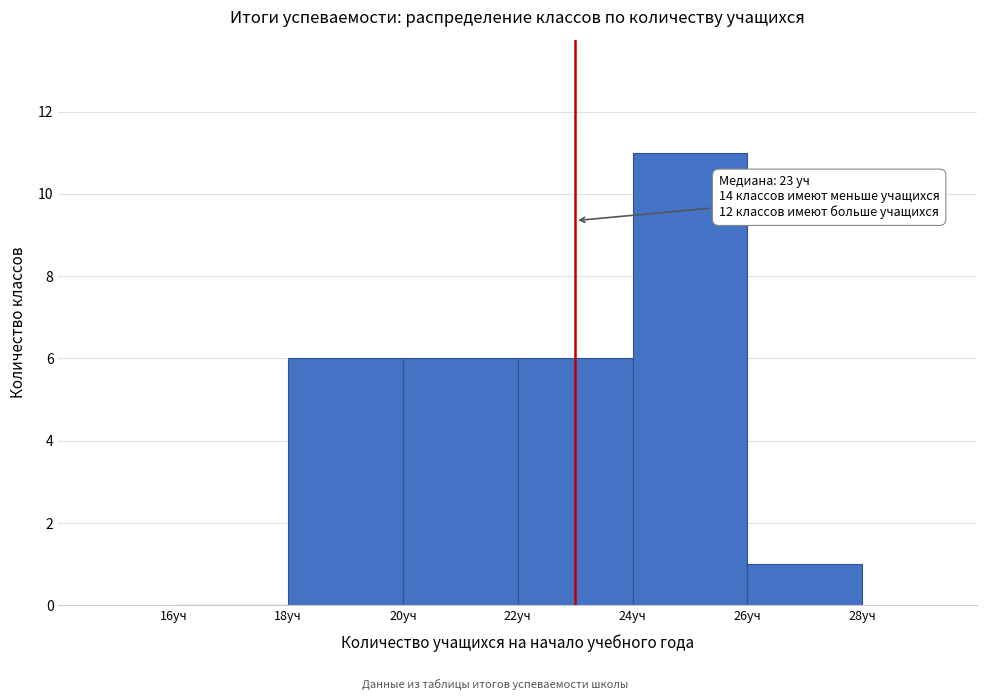

Over which range of the x-axis is the bar tallest?

24 to 26